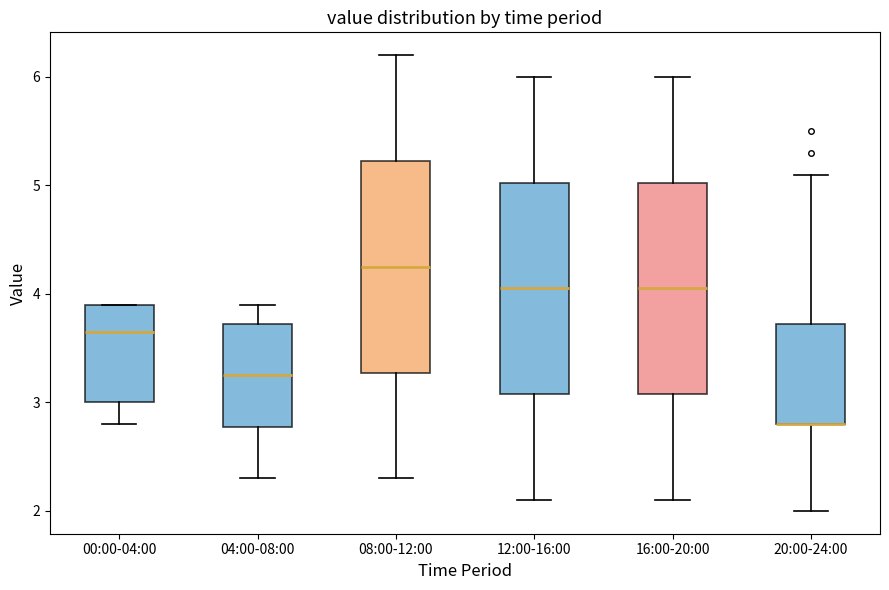

Where does the upper whisker of the box for 16:00-20:00 end on the y-axis? The values are not printed on the chart, so give them approximately, as read against the axis.

6.0